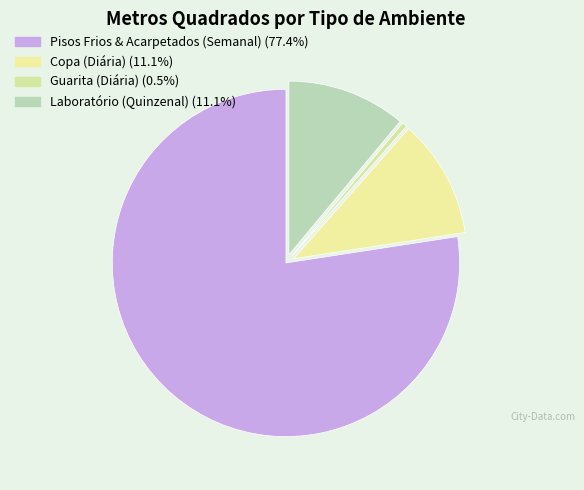

Count the number of slices in the pie.

4